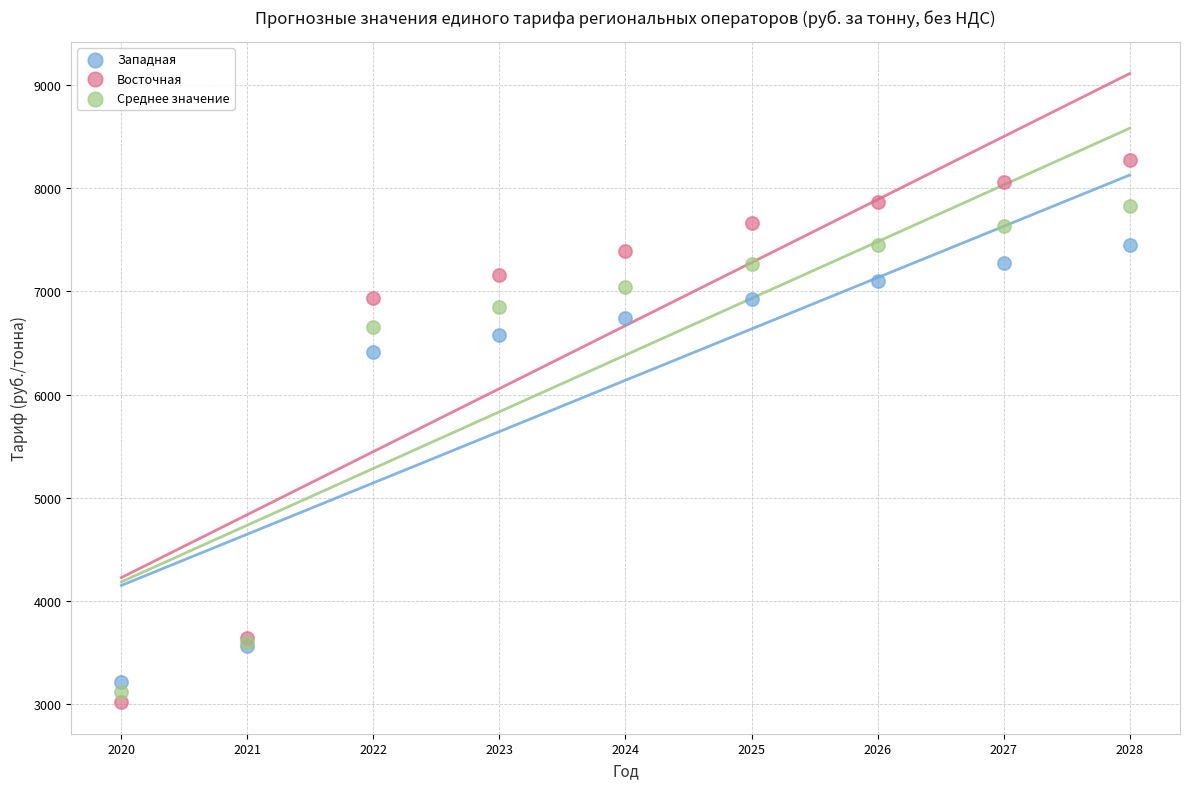

In the Среднее значение series, what Y value is closest to 5474?

6653